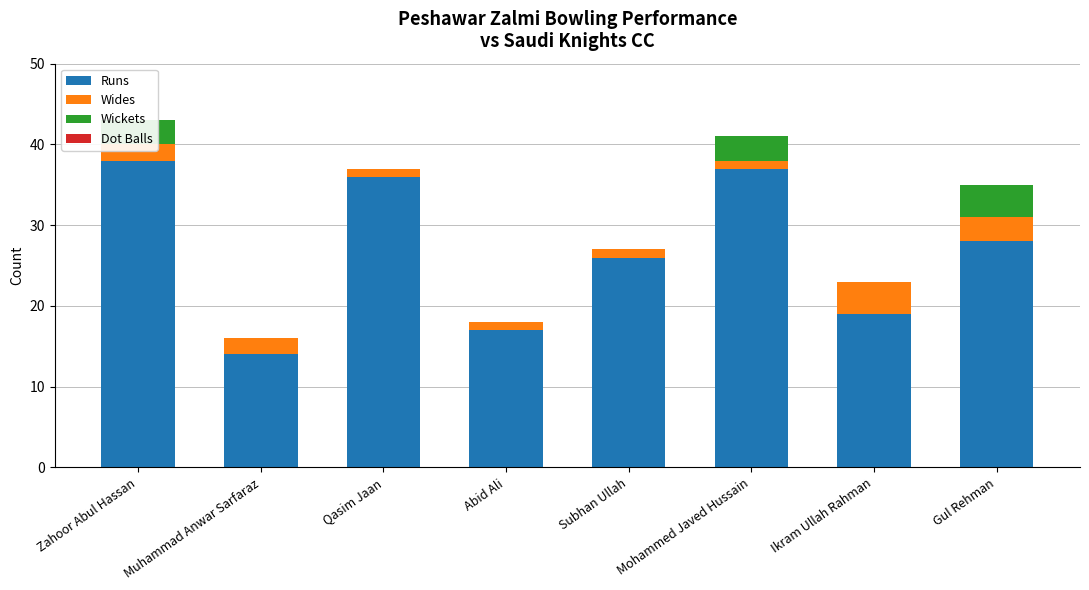

How many data points does each series have?

8